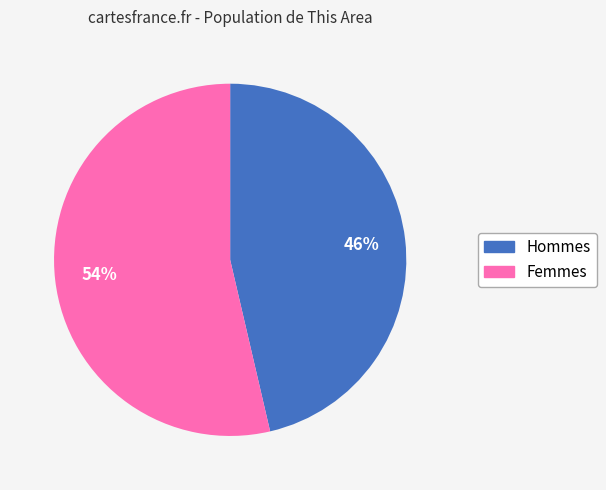

Is there any slice that represents more than half of the pie?

Yes